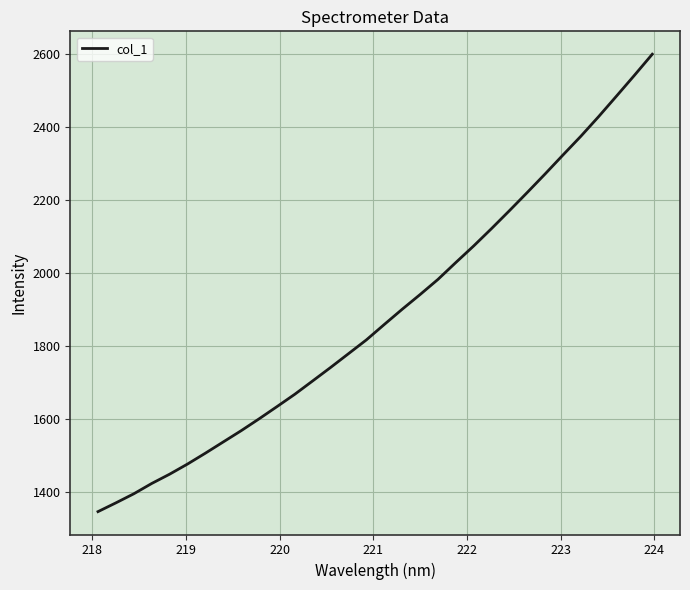

What is the smallest value displayed?

1347.6